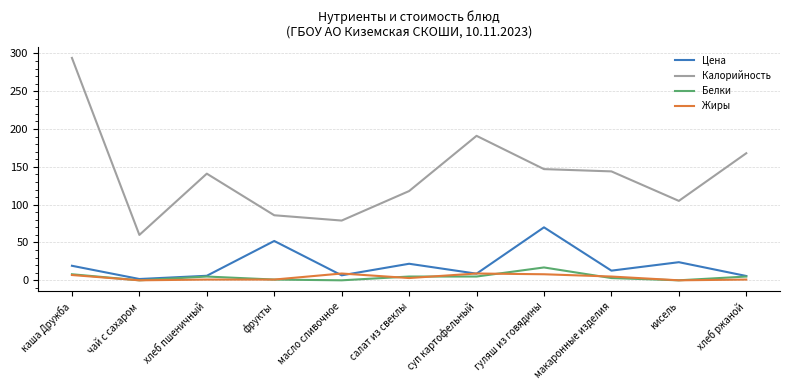

What is the greatest value displayed?

294.0